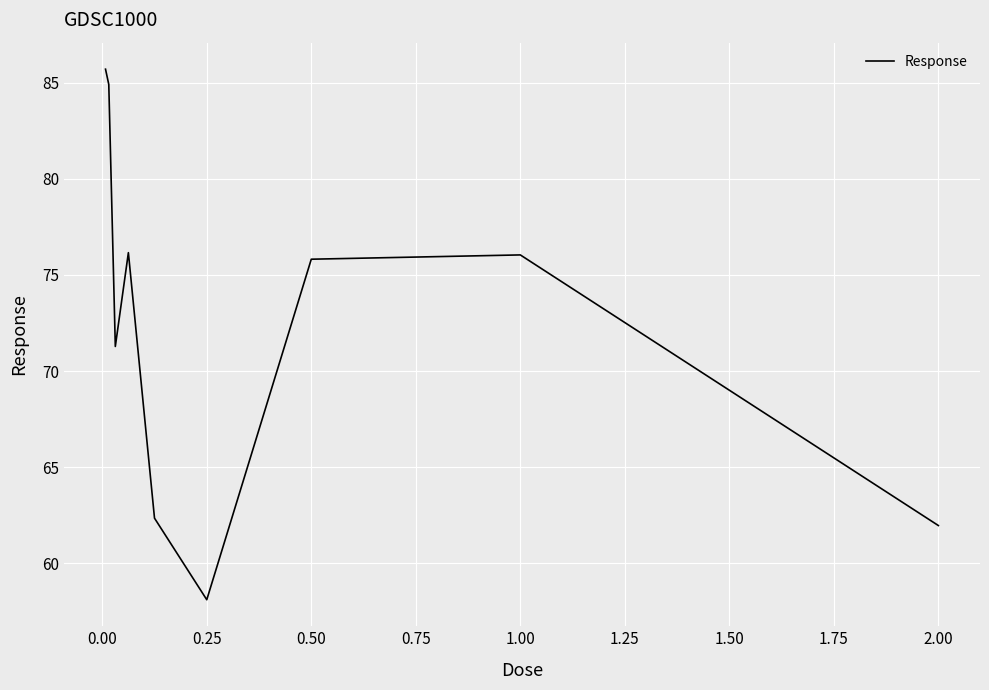

What is the minimum value shown in the chart?

58.1